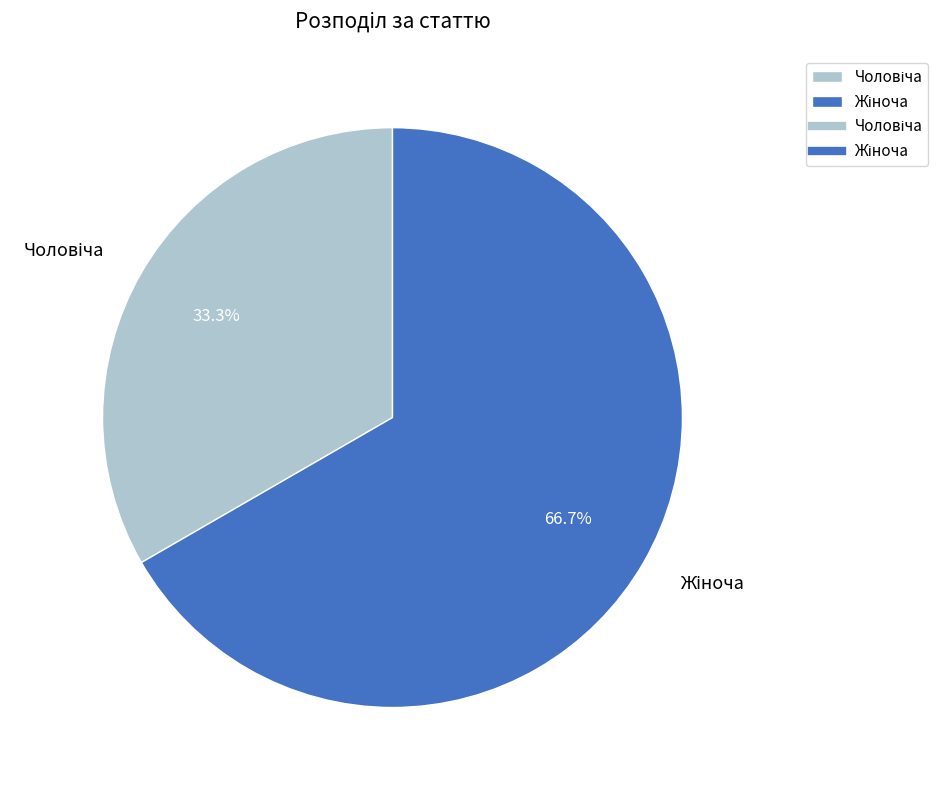

Is there any slice that represents more than half of the pie?

Yes